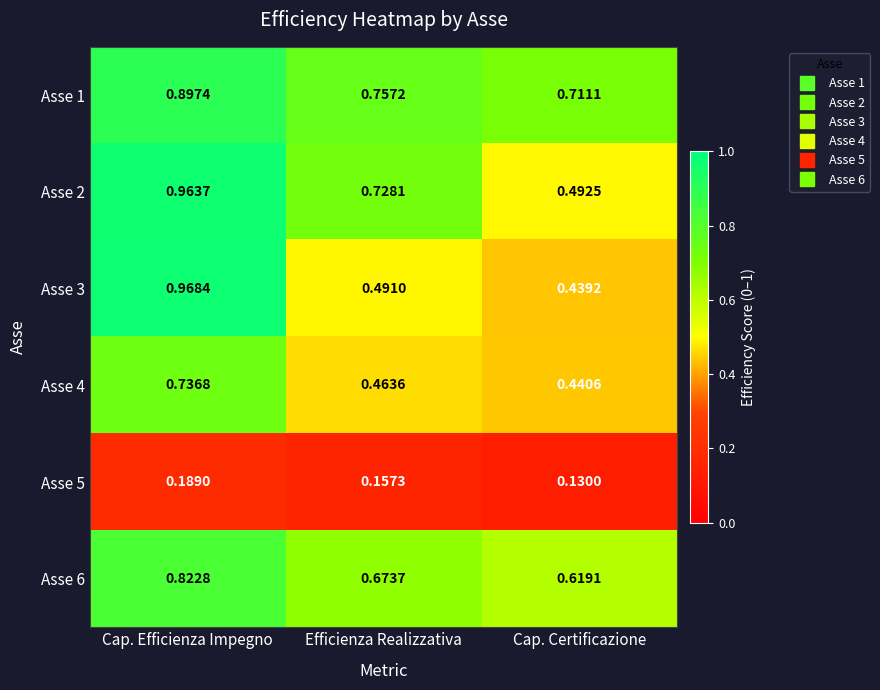

At which label is Asse 4 closest to 0?

Cap. Certificazione